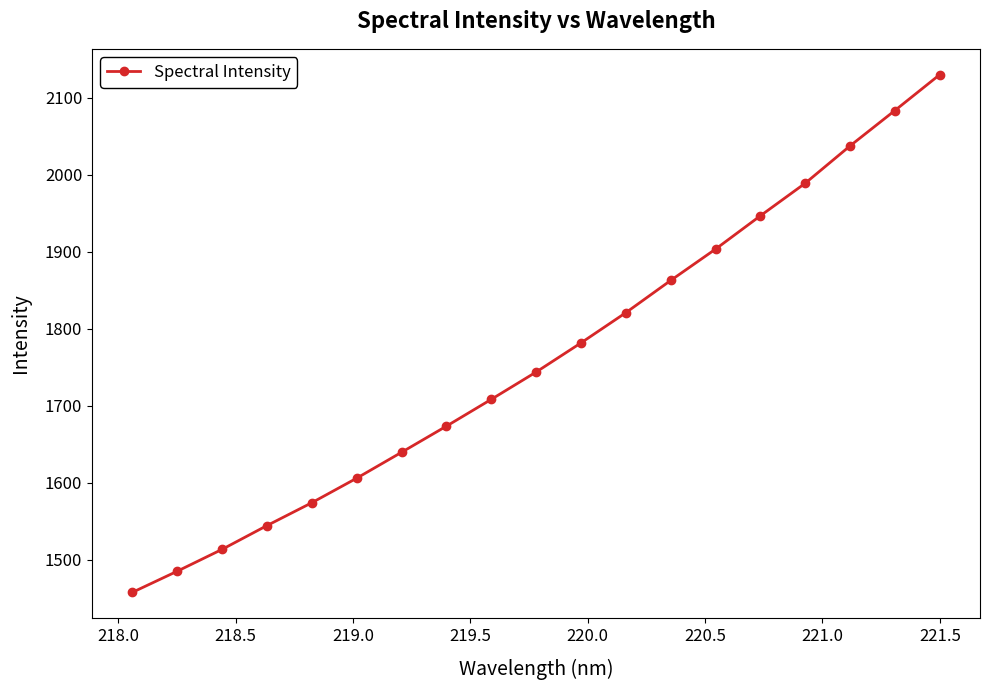

What is the difference between the maximum and minimum values?

672.5